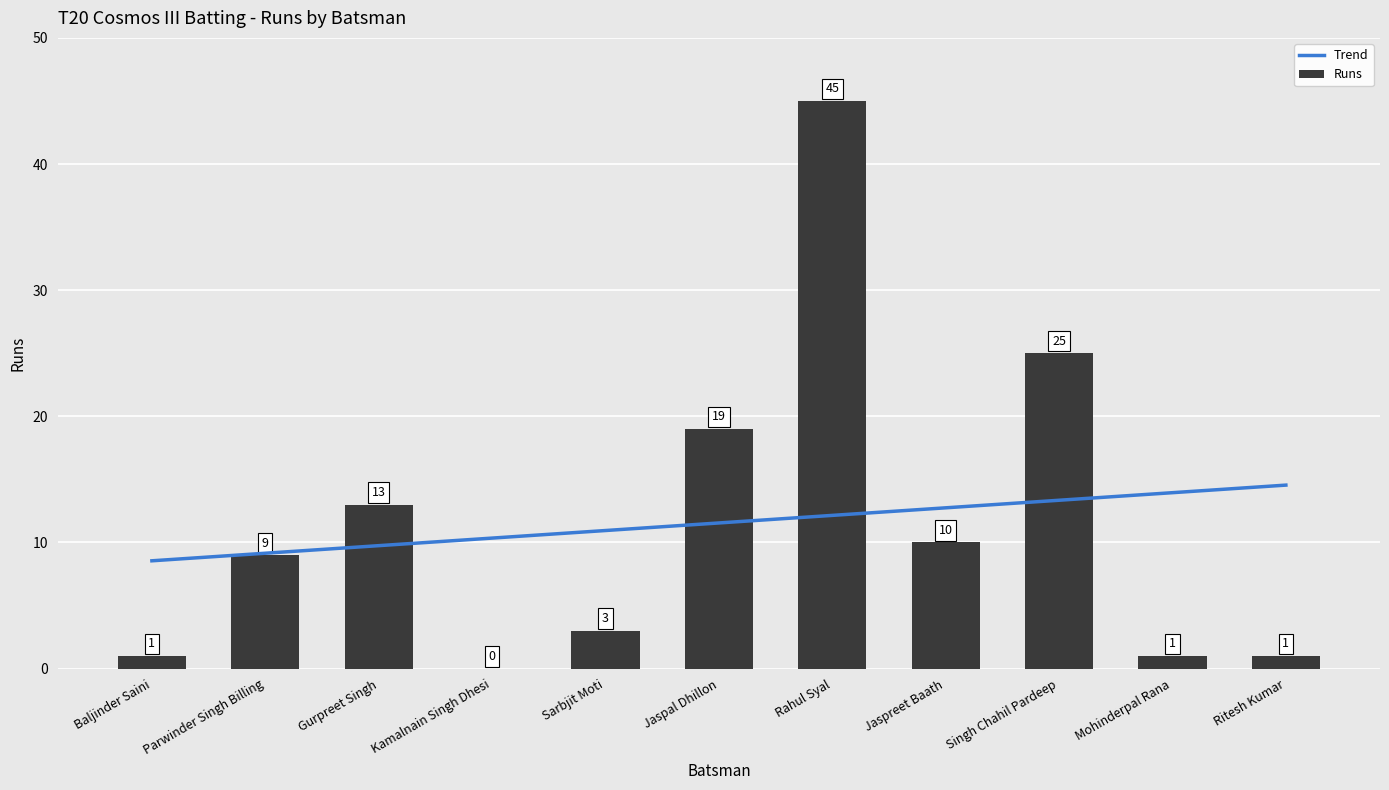

How many positive values are there?

10